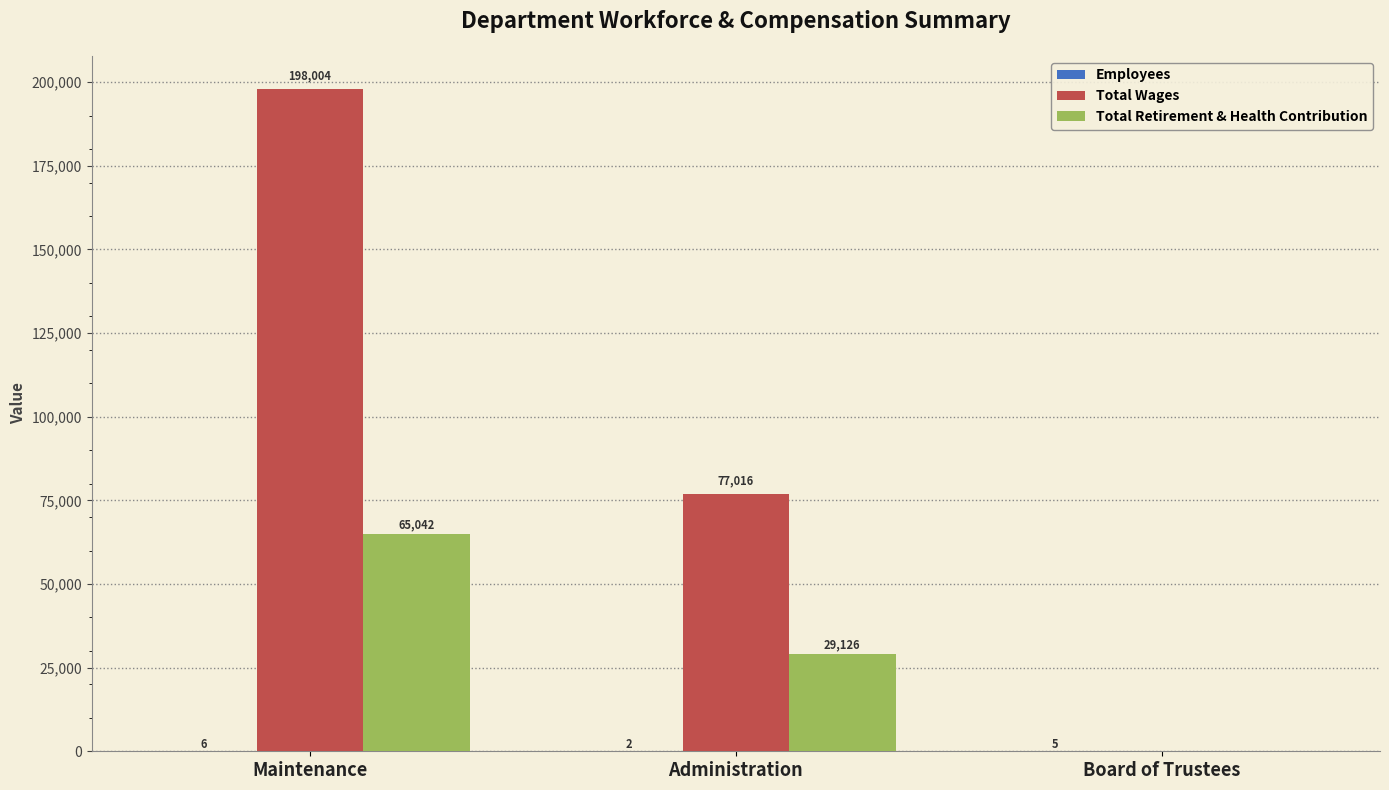

What is the total value across all series at Board of Trustees?

5